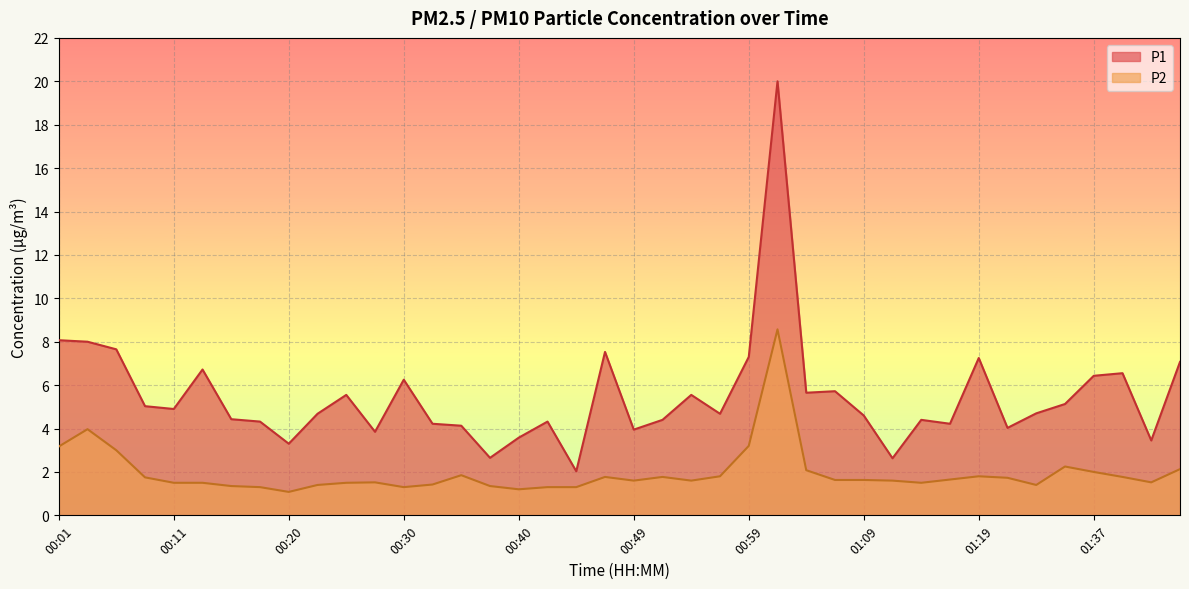

At which category is the sum across all series the highest?

01:02